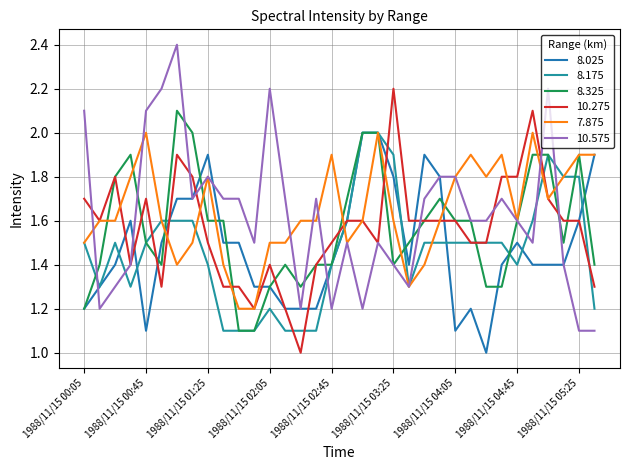

Which series has the largest total across all categories?

7.875